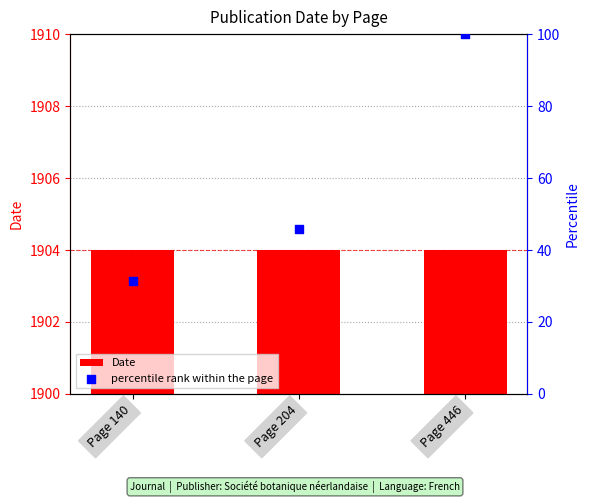

At which category is the sum across all series the highest?

Page 446